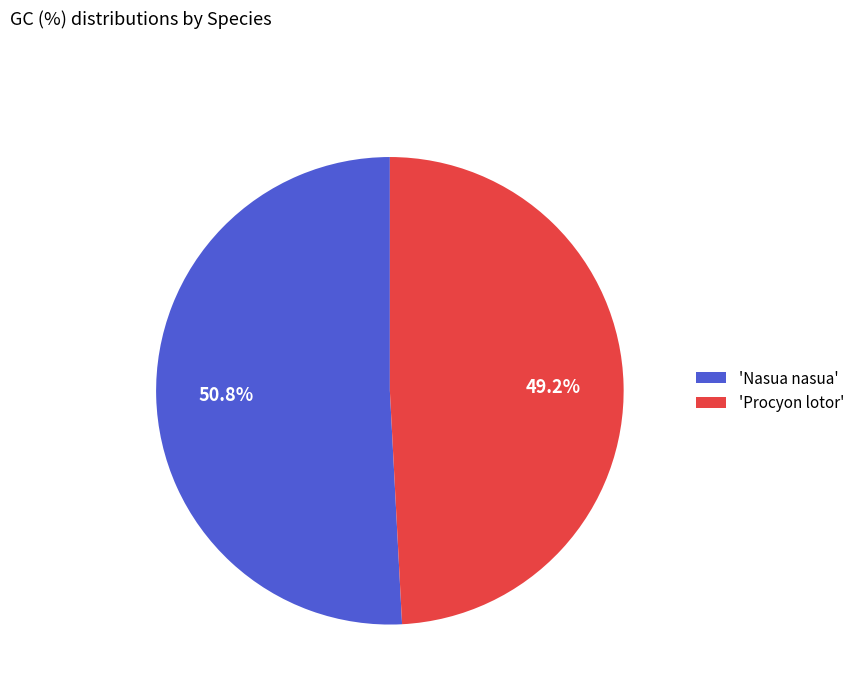

Which has a higher value, 'Procyon lotor' or 'Nasua nasua'?

'Nasua nasua'